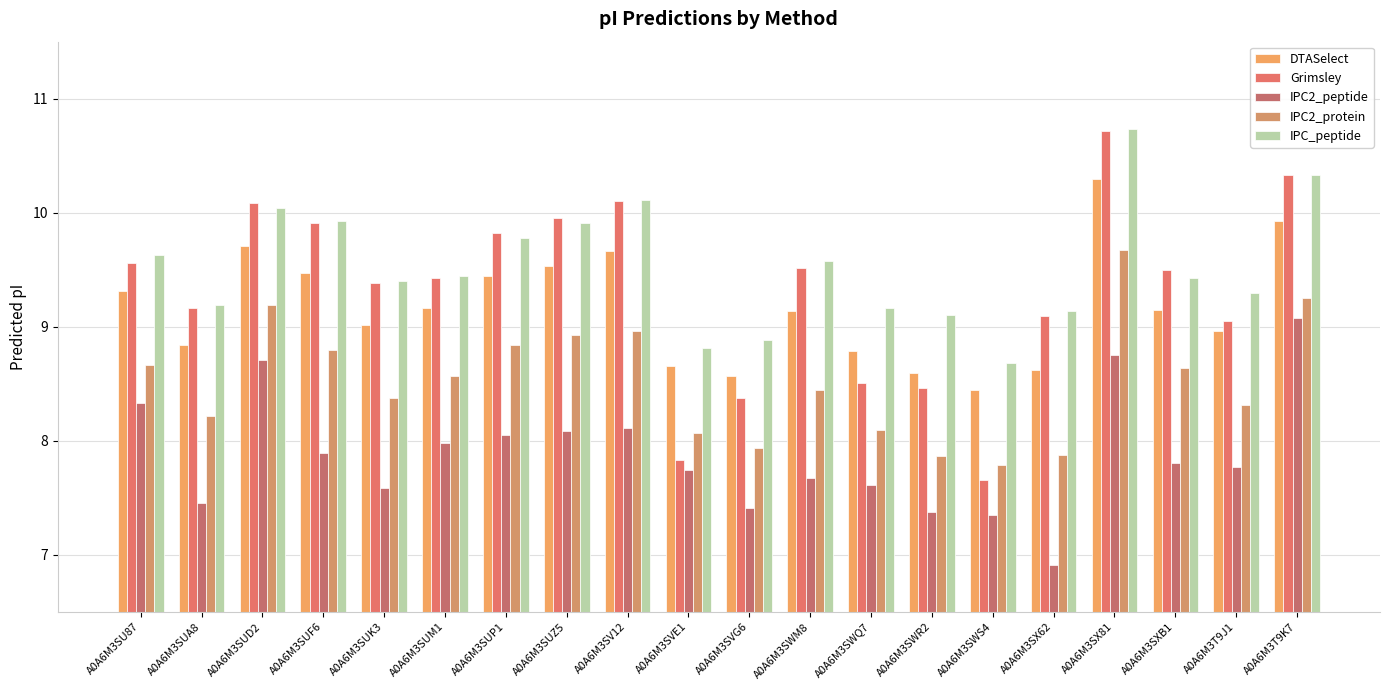

At which label does IPC2_protein first exceed 8?

A0A6M3SU87